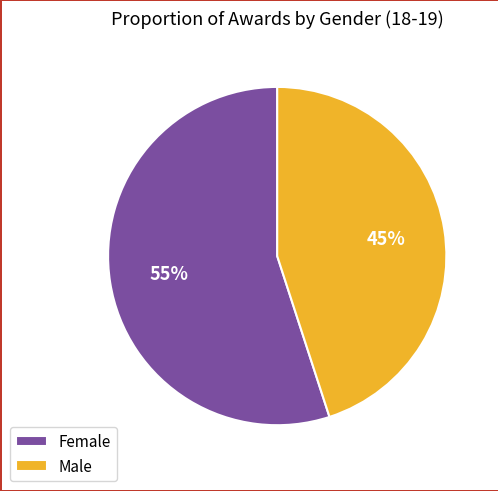

What percentage is the Male slice, to the nearest percent?

45%